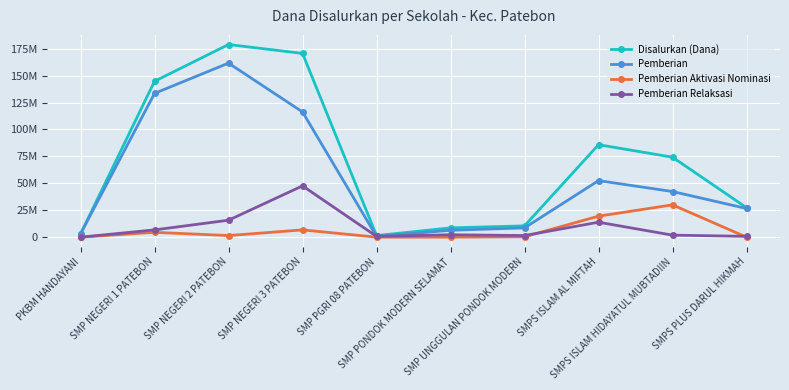

What is the total value across all series at SMP NEGERI 2 PATEBON?

357750000